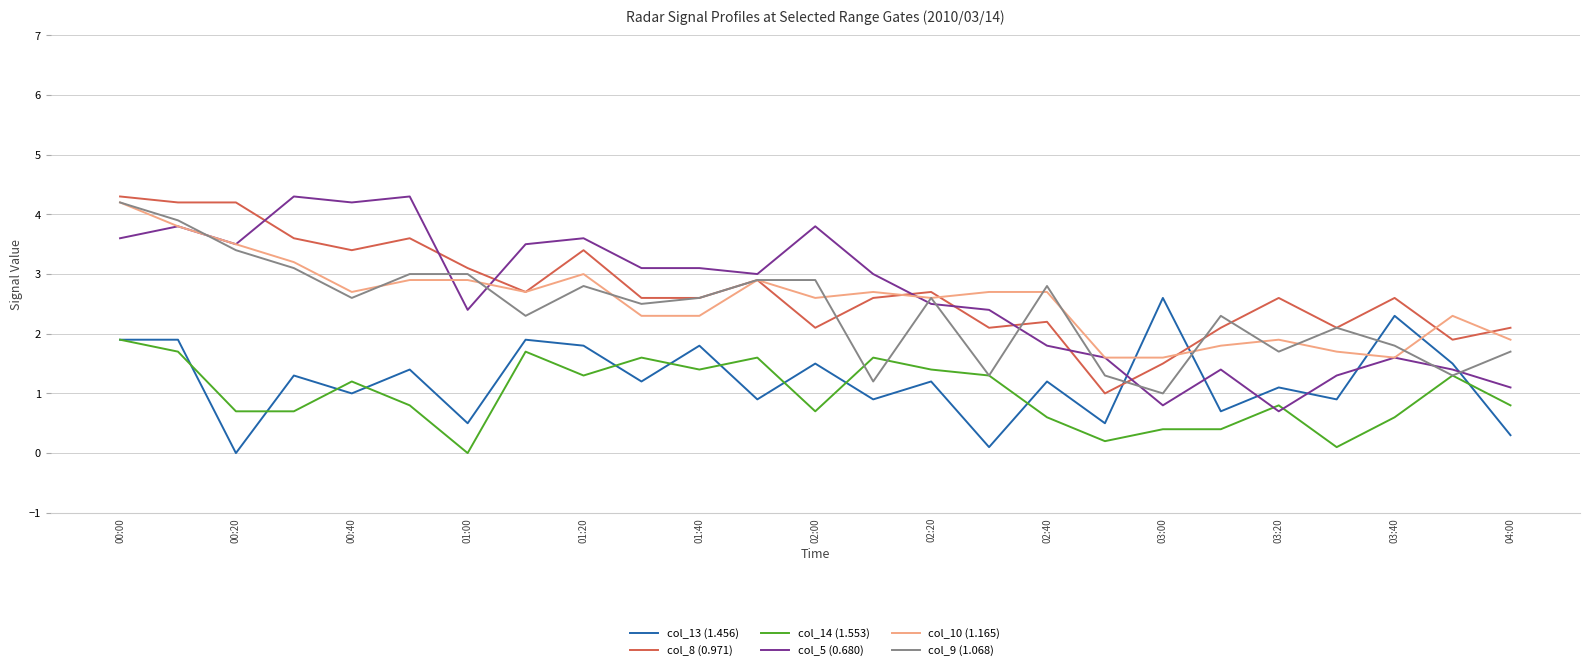

Reading left to right, extract all data points from this chart.

col_13 (1.456): 1.9	1.9	0.0	1.3	1.0	1.4	0.5	1.9	1.8	1.2	1.8	0.9	1.5	0.9	1.2	0.1	1.2	0.5	2.6	0.7	1.1	0.9	2.3	1.5	0.3
col_8 (0.971): 4.3	4.2	4.2	3.6	3.4	3.6	3.1	2.7	3.4	2.6	2.6	2.9	2.1	2.6	2.7	2.1	2.2	1.0	1.5	2.1	2.6	2.1	2.6	1.9	2.1
col_14 (1.553): 1.9	1.7	0.7	0.7	1.2	0.8	0.0	1.7	1.3	1.6	1.4	1.6	0.7	1.6	1.4	1.3	0.6	0.2	0.4	0.4	0.8	0.1	0.6	1.3	0.8
col_5 (0.680): 3.6	3.8	3.5	4.3	4.2	4.3	2.4	3.5	3.6	3.1	3.1	3.0	3.8	3.0	2.5	2.4	1.8	1.6	0.8	1.4	0.7	1.3	1.6	1.4	1.1
col_10 (1.165): 4.2	3.8	3.5	3.2	2.7	2.9	2.9	2.7	3.0	2.3	2.3	2.9	2.6	2.7	2.6	2.7	2.7	1.6	1.6	1.8	1.9	1.7	1.6	2.3	1.9
col_9 (1.068): 4.2	3.9	3.4	3.1	2.6	3.0	3.0	2.3	2.8	2.5	2.6	2.9	2.9	1.2	2.6	1.3	2.8	1.3	1.0	2.3	1.7	2.1	1.8	1.3	1.7